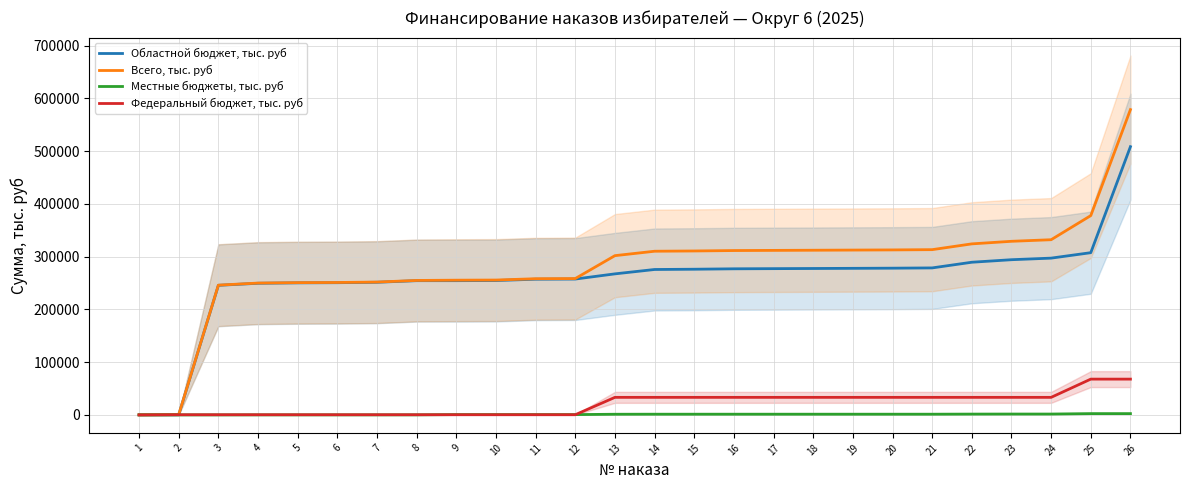

True or false: Федеральный бюджет, тыс. руб has a value of 324.8 at 5.

True